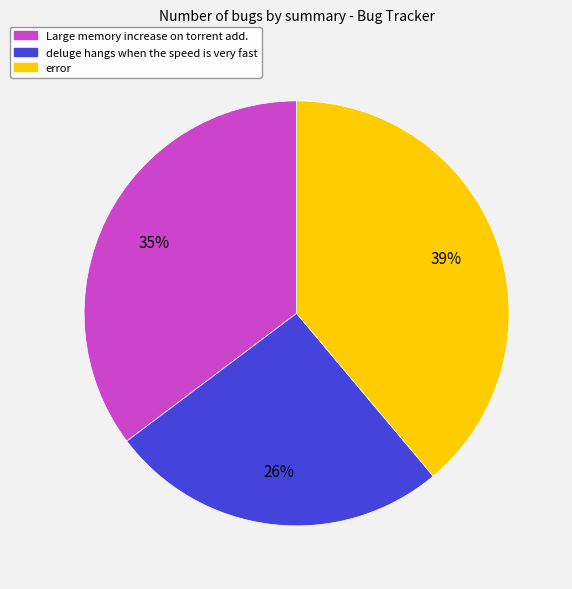

To the nearest percent, what percentage of the pie is error?

39%